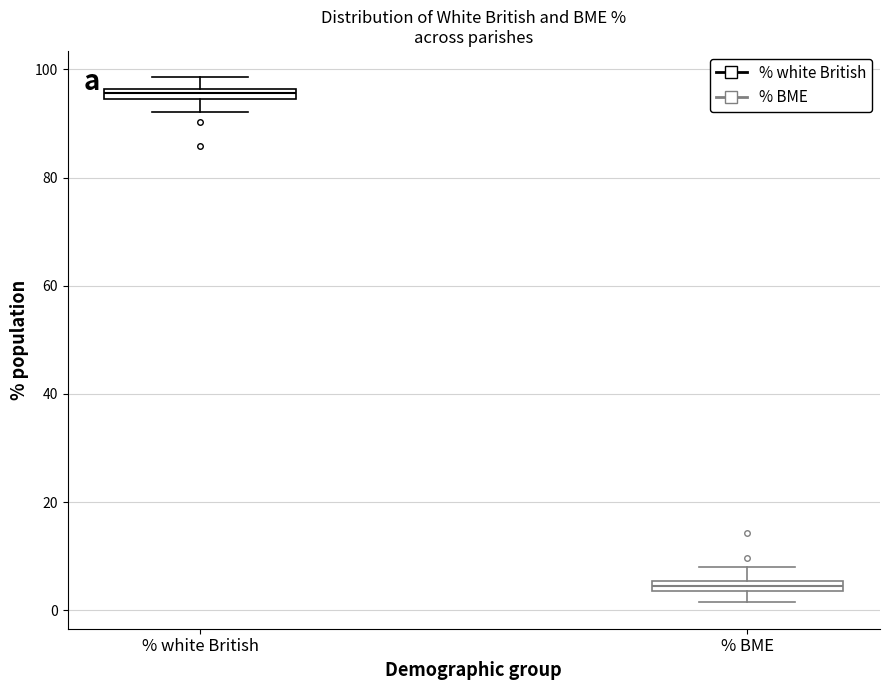

Which box's median line is the highest?

% white British